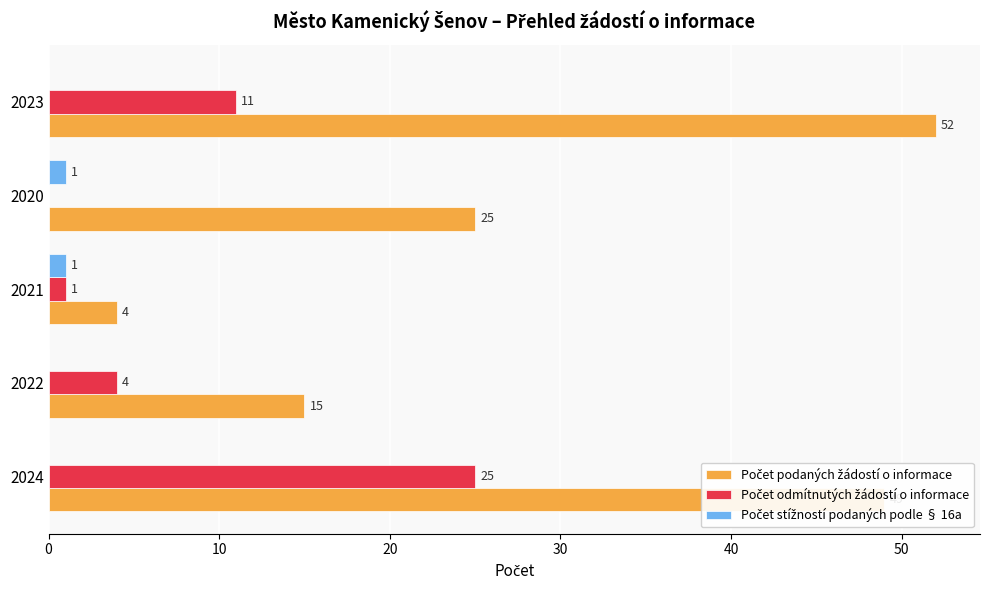

Count the number of data series in this chart.

3